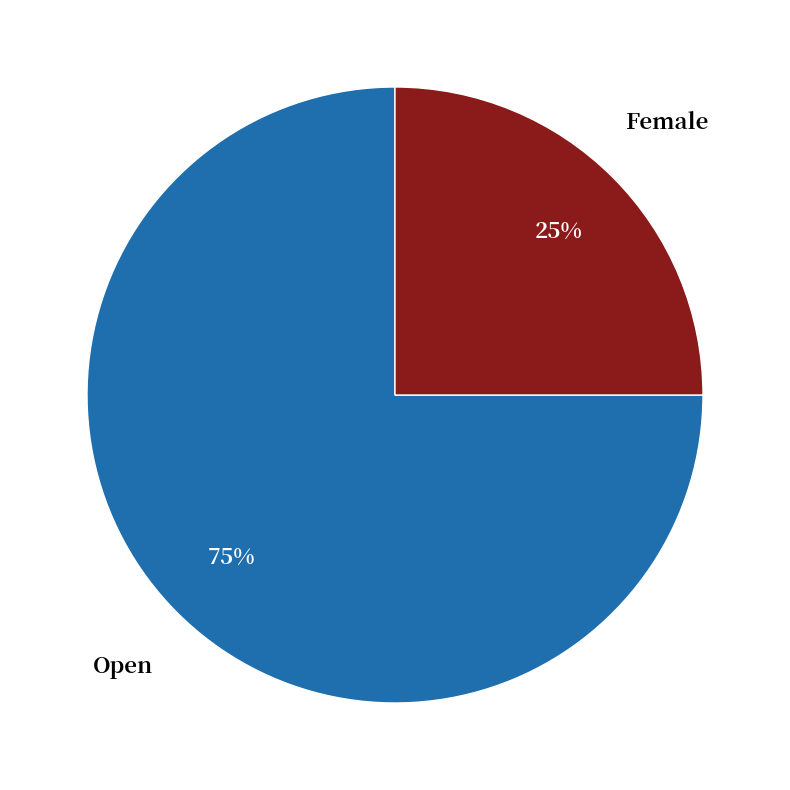

What is the ratio of the value at Open to the value at Female?

3.0